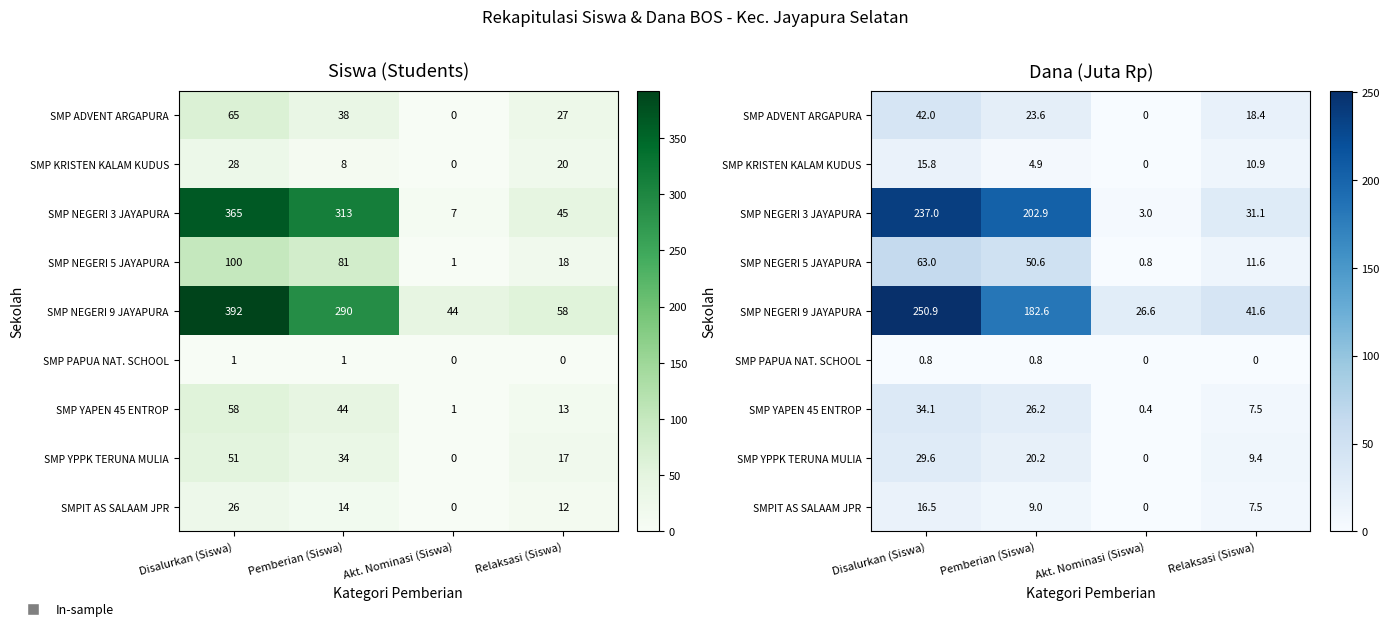

Rank the series by their maximum value, from highest to lowest.

SMP NEGERI 9 JAYAPURA, SMP NEGERI 3 JAYAPURA, SMP NEGERI 5 JAYAPURA, SMP ADVENT ARGAPURA, SMP YAPEN 45 ENTROP, SMP YPPK TERUNA MULIA, SMPIT AS SALAAM JPR, SMP KRISTEN KALAM KUDUS, SMP PAPUA NAT. SCHOOL